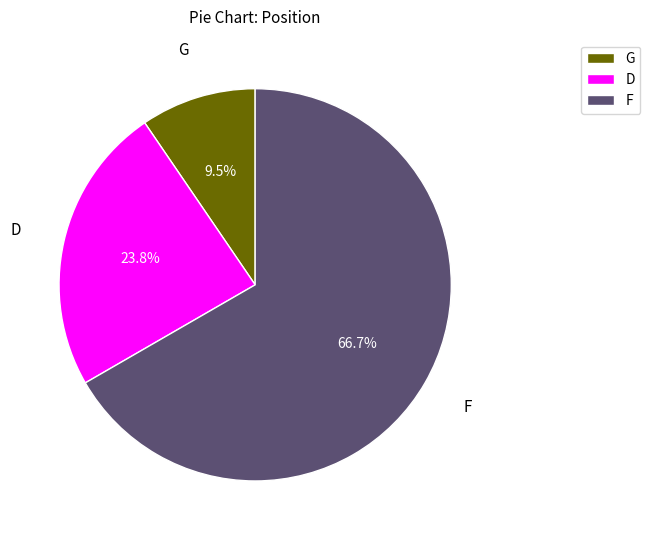

Combined, what portion of the pie is F and D?

90.5%